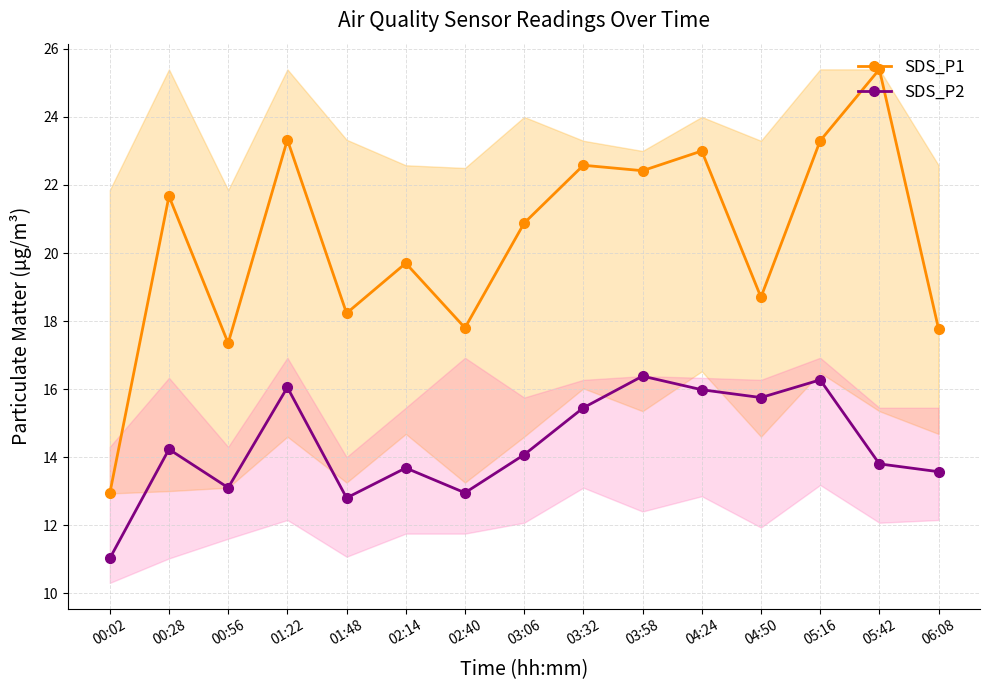

Reading right to left, list all the values displayed in this chart.

SDS_P1: 06:08=17.8	05:42=25.4	05:16=23.3	04:50=18.7	04:24=23.0	03:58=22.4	03:32=22.6	03:06=20.9	02:40=17.8	02:14=19.7	01:48=18.2	01:22=23.3	00:56=17.4	00:28=21.7	00:02=12.9
SDS_P2: 06:08=13.6	05:42=13.8	05:16=16.3	04:50=15.8	04:24=16.0	03:58=16.4	03:32=15.4	03:06=14.1	02:40=12.9	02:14=13.7	01:48=12.8	01:22=16.1	00:56=13.1	00:28=14.2	00:02=11.0